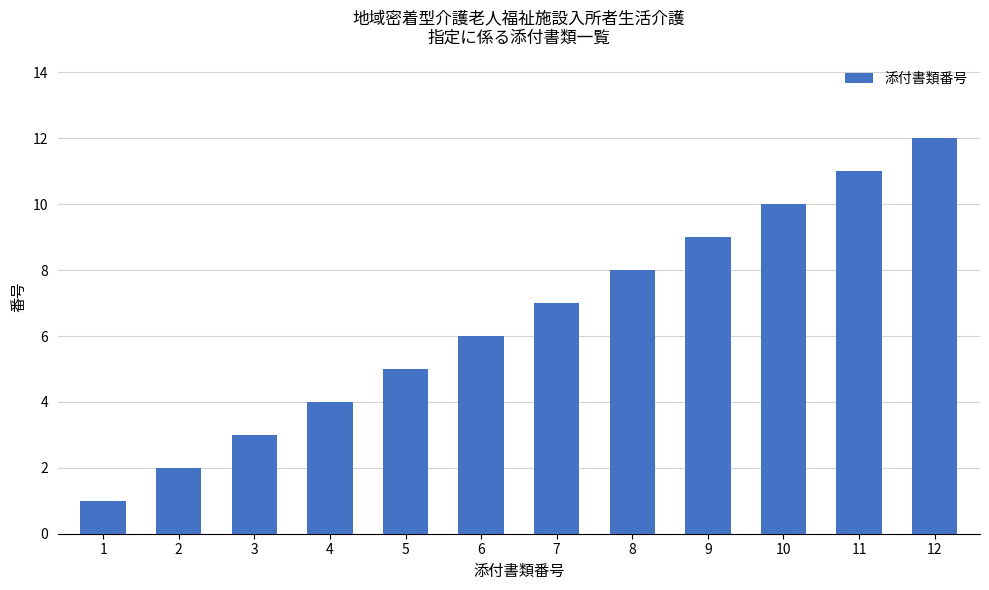

Does the chart contain any negative values?

No